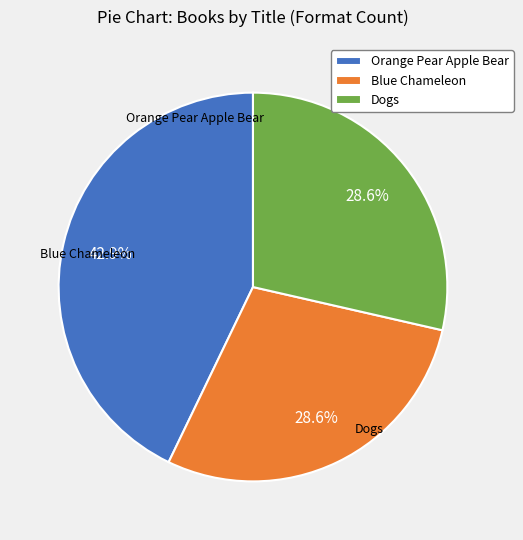

Which has a higher value, Orange Pear Apple Bear or Blue Chameleon?

Orange Pear Apple Bear